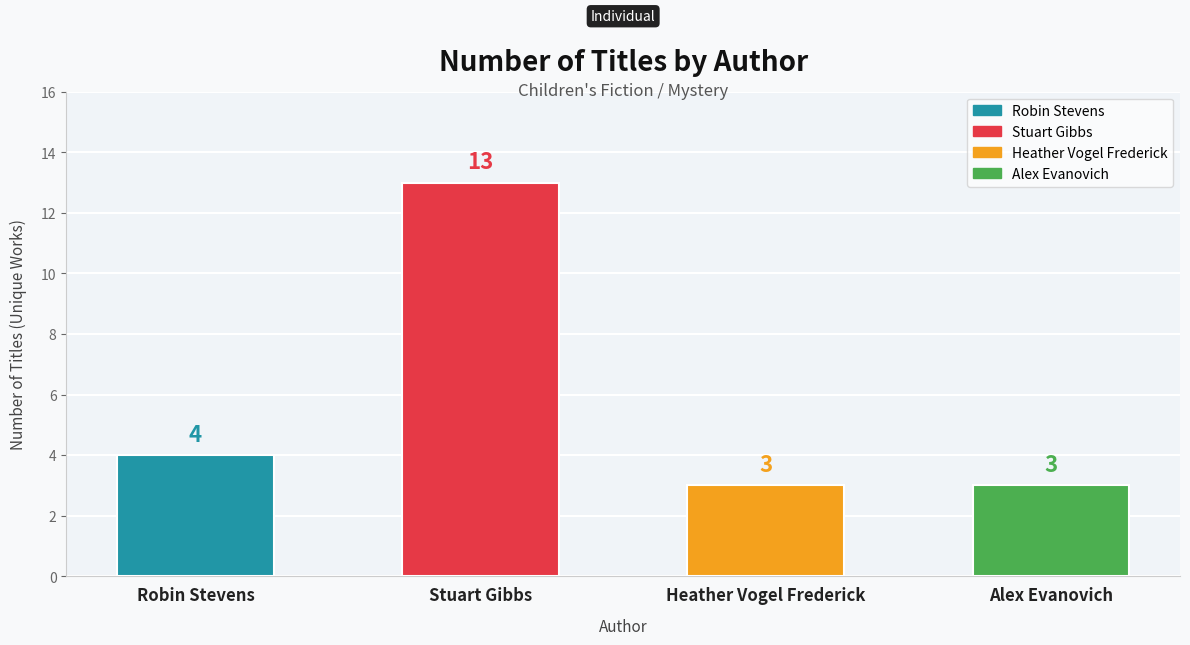

How many categories are shown in the chart?

4